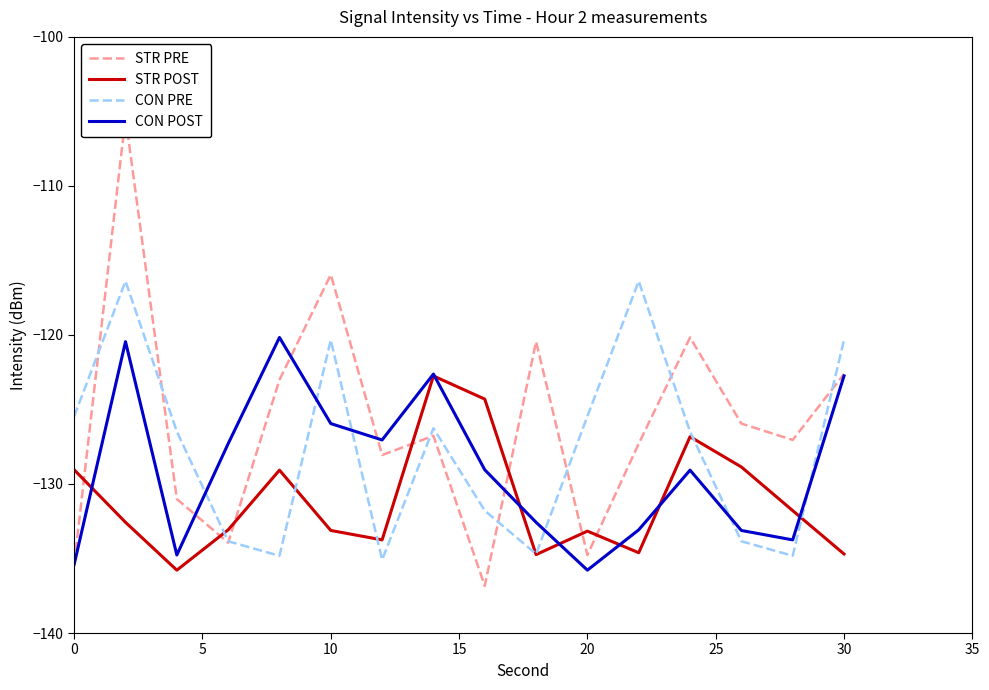

What is the maximum value for CON PRE?

-116.4